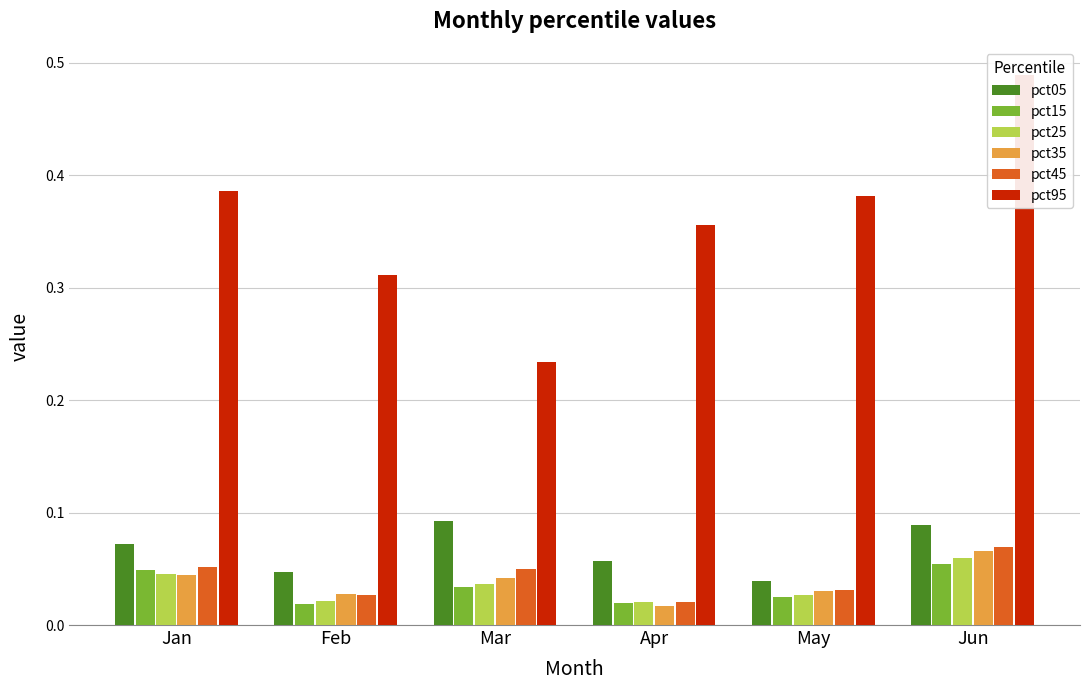

The value of pct15 at May is 0.0. True or false?

True